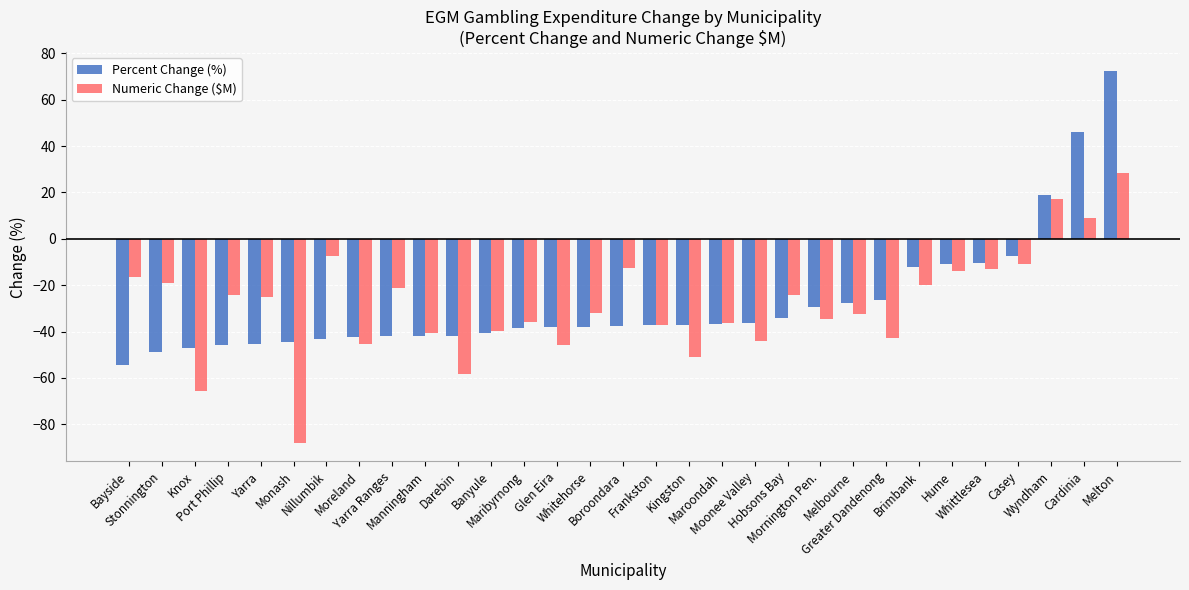

Are the bars grouped side by side (vs. stacked)?

Yes